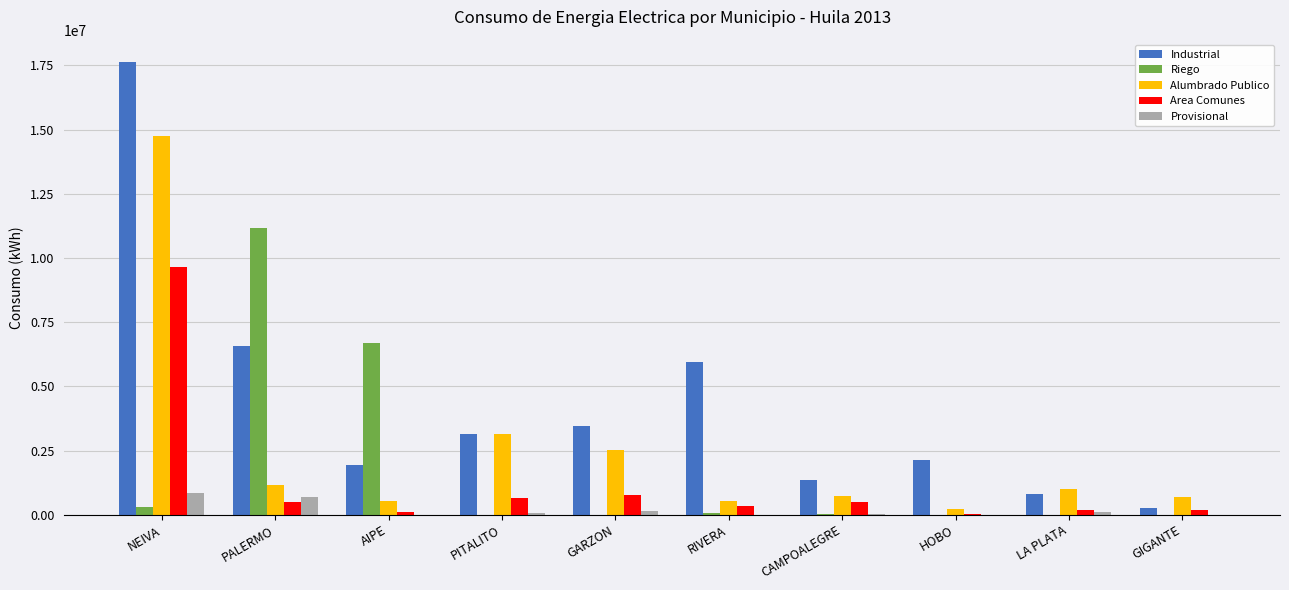

What is the sum of all Alumbrado Publico values?

25298494